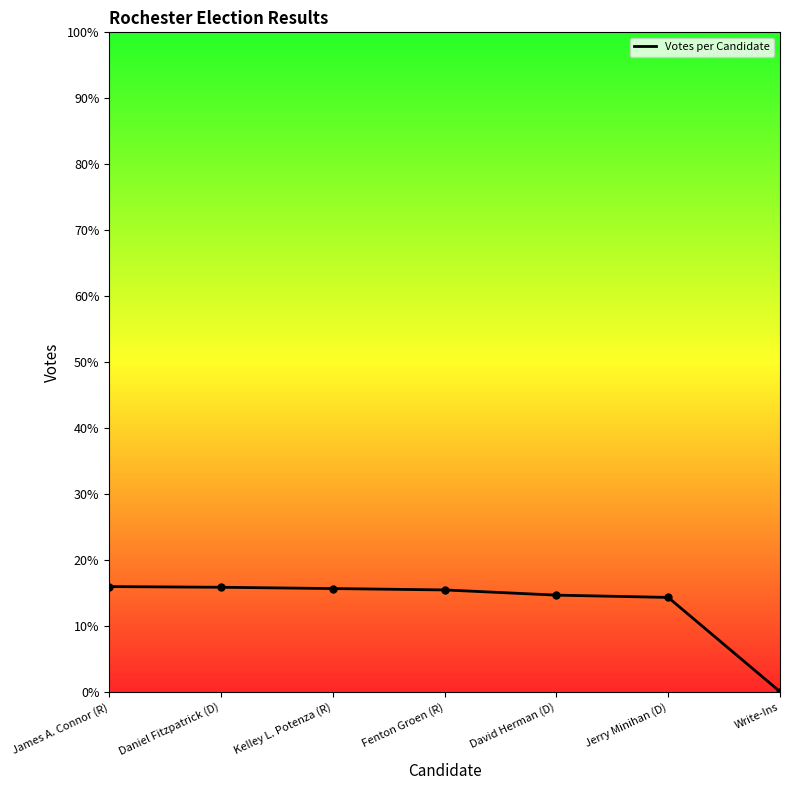

Does the chart have visible grid lines?

No